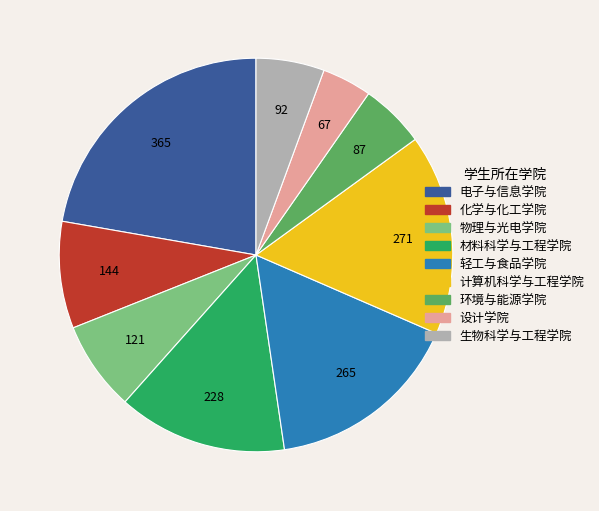

Count the number of slices in the pie.

9